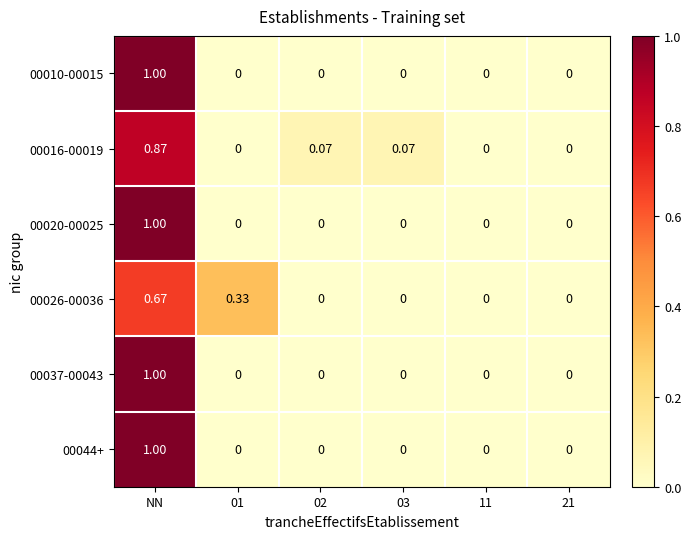

At which category is the sum across all series the highest?

NN